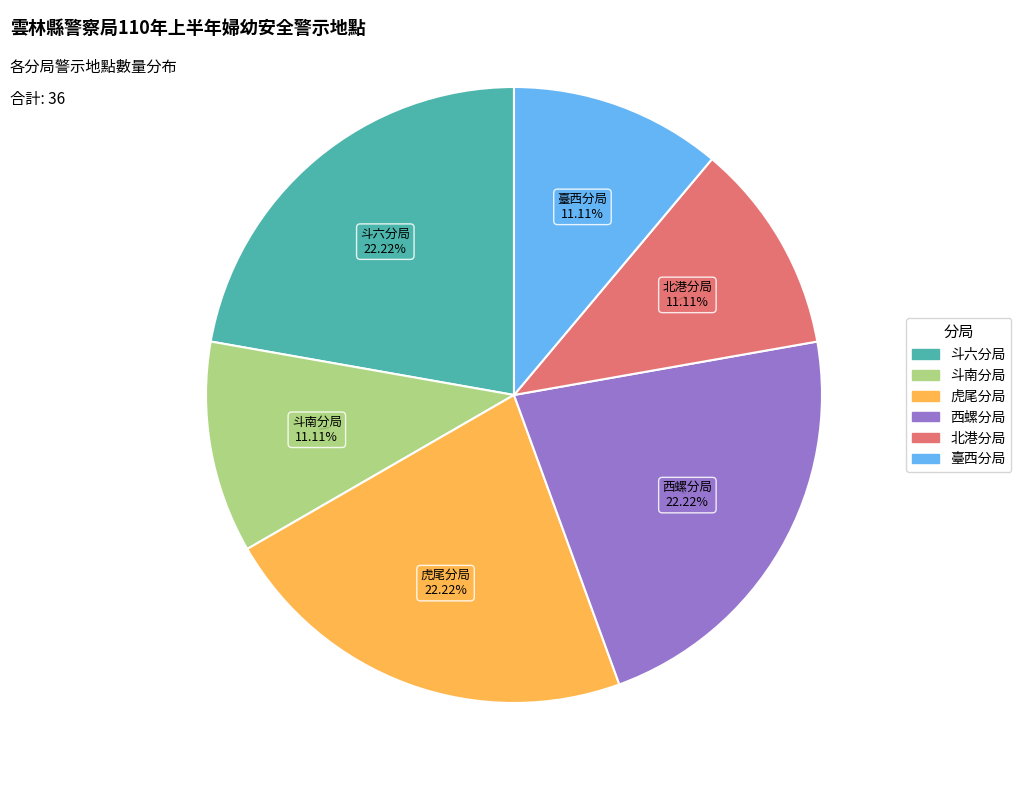

What percentage do 臺西分局 and 斗六分局 together represent?

33.3%